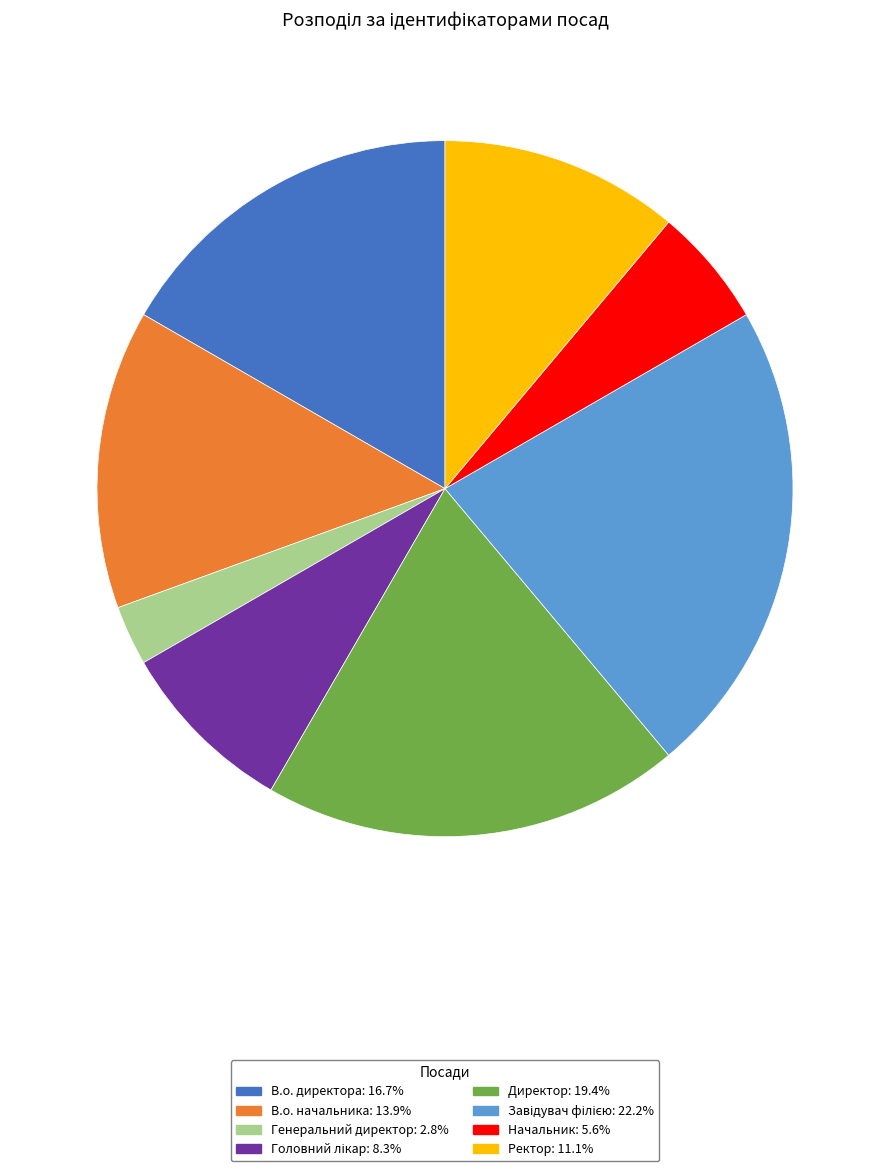

Do Генеральний директор: 2.8% and В.о. начальника: 13.9% together represent more than half of the pie?

No